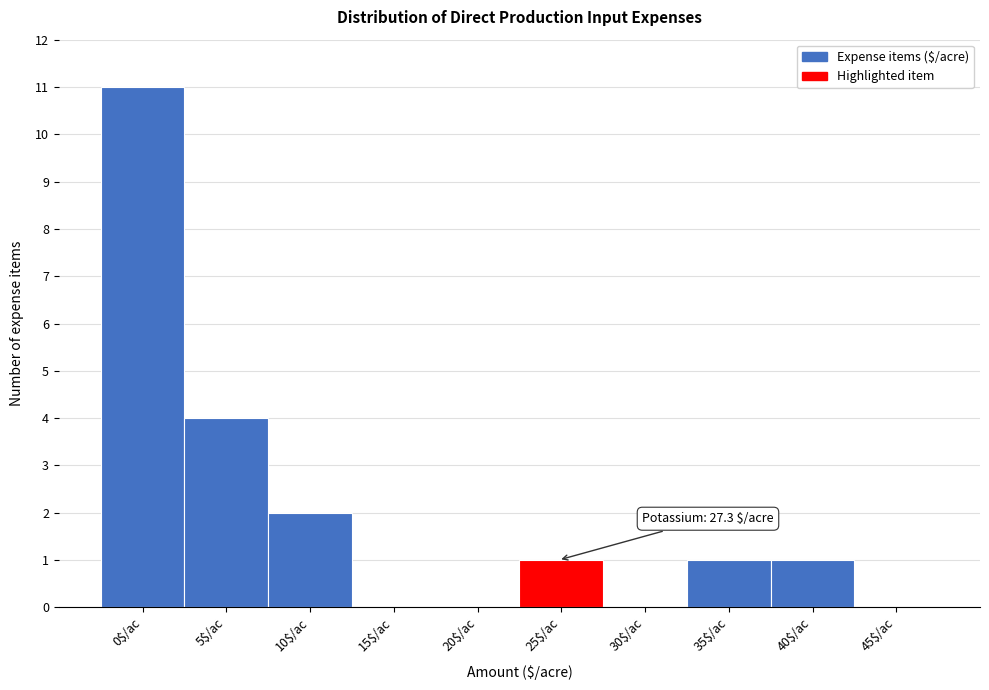

Where is the data nearest to the value 5?

5$/ac